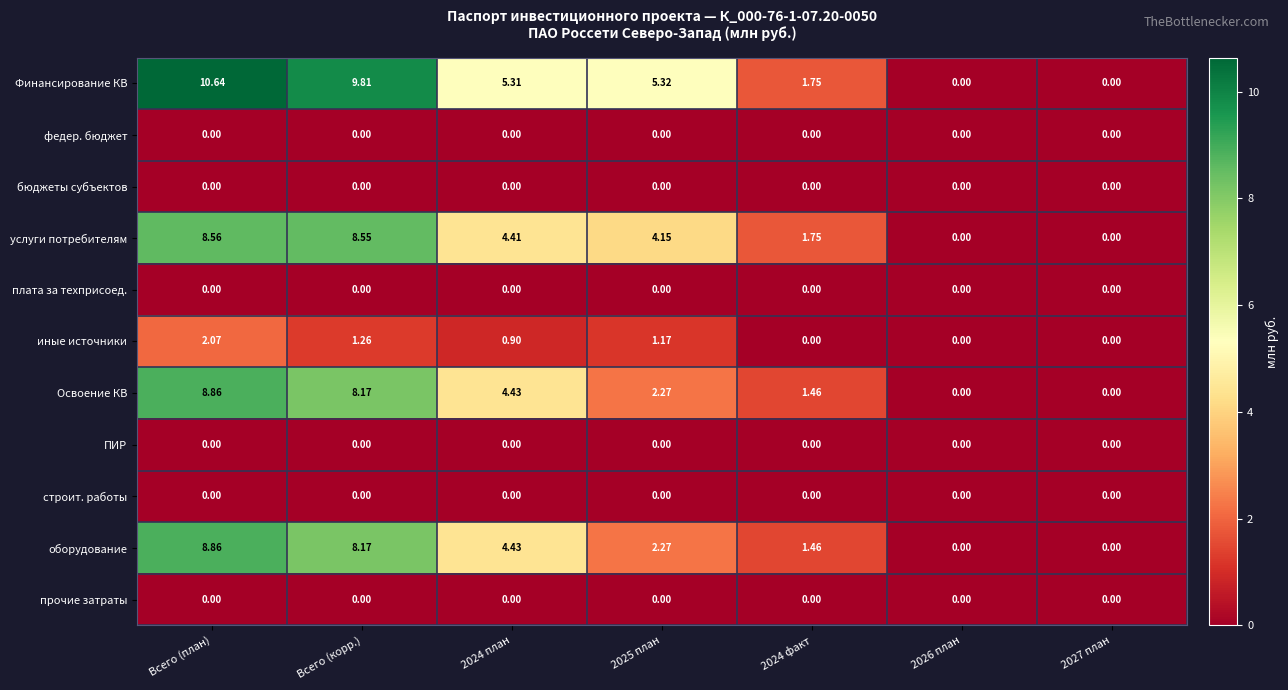

At which category is the sum across all series the highest?

Всего (план)